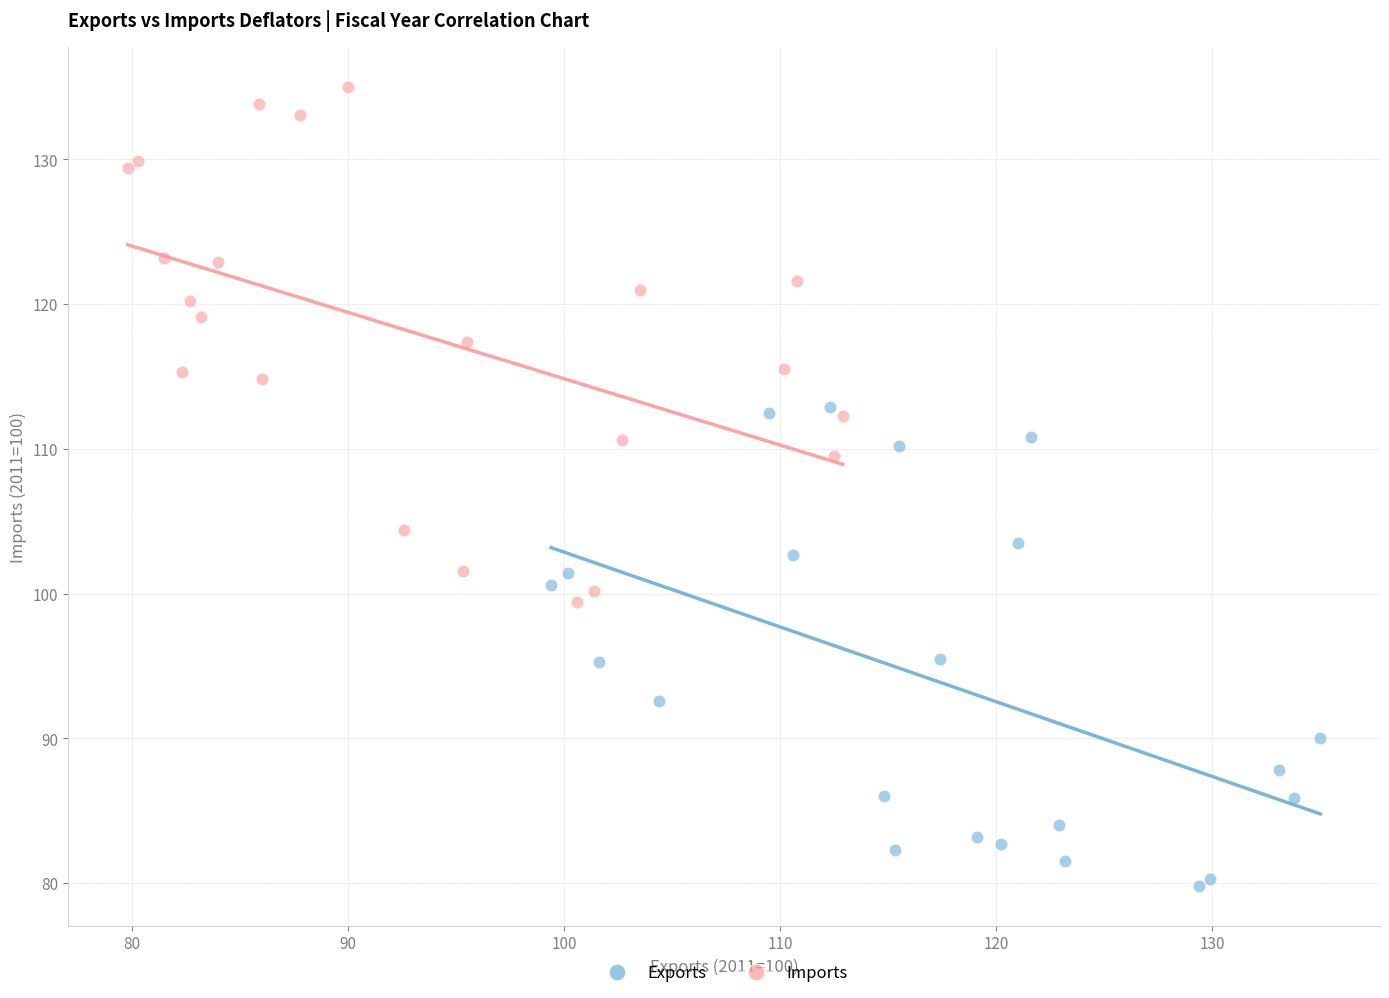

Which series reaches the maximum Y coordinate?

Imports